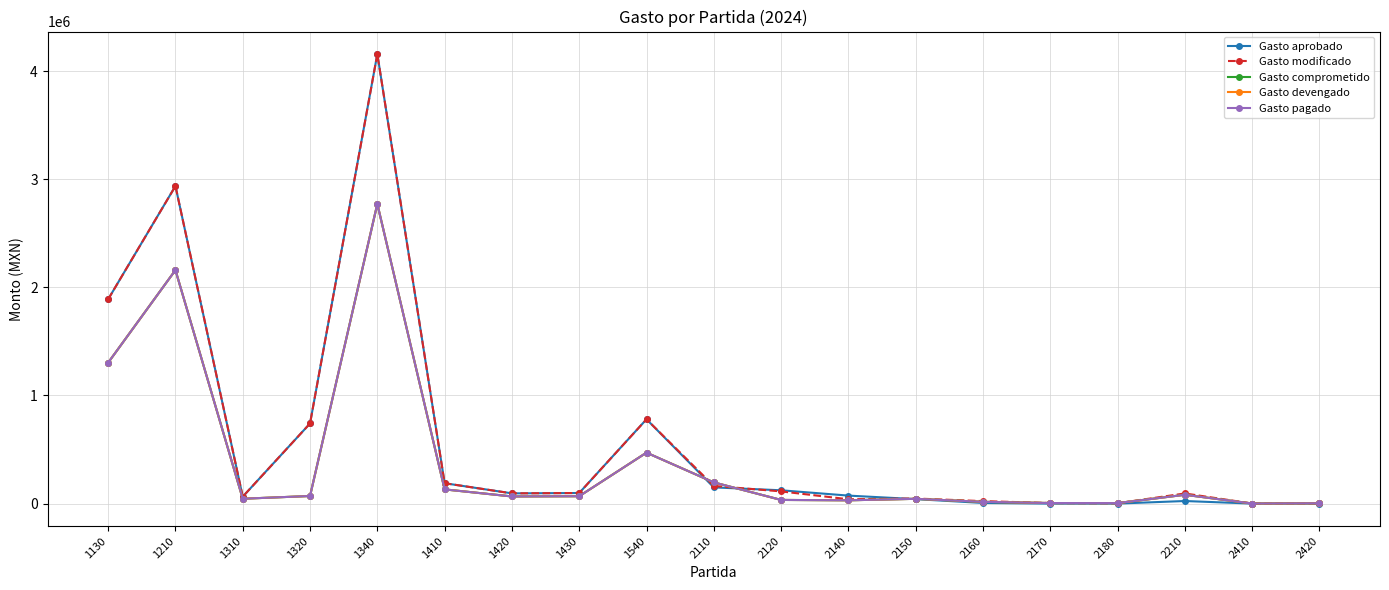

What is the total value across all series at 2160?

77431